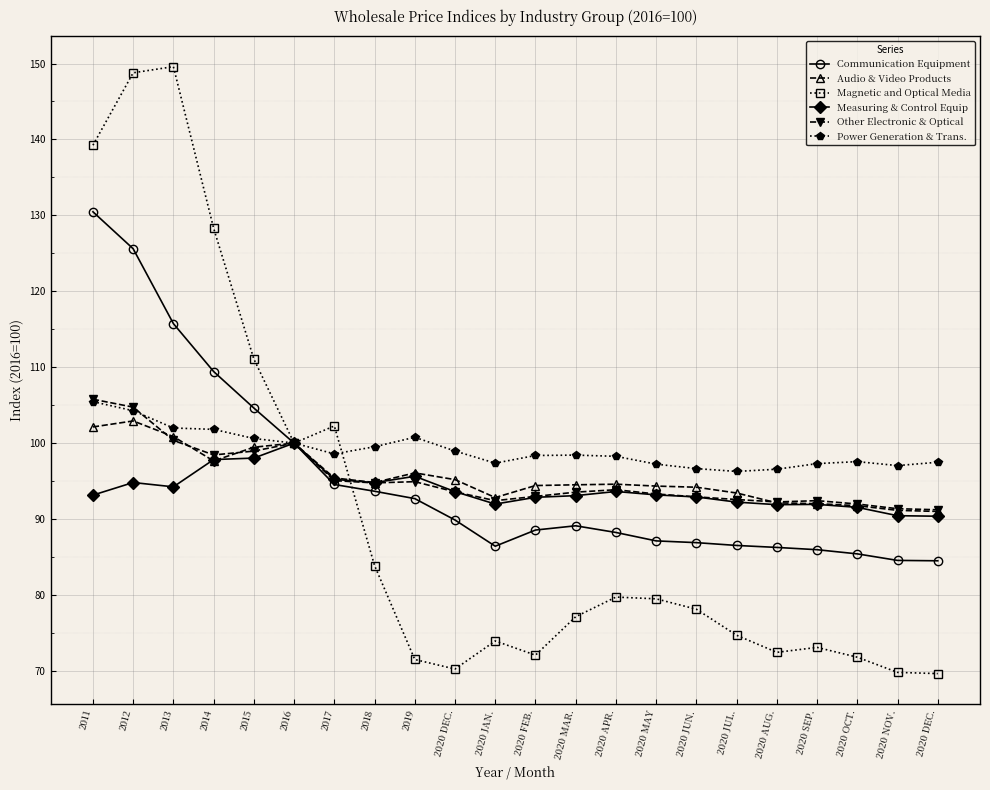

How many lines are shown in the chart?

6